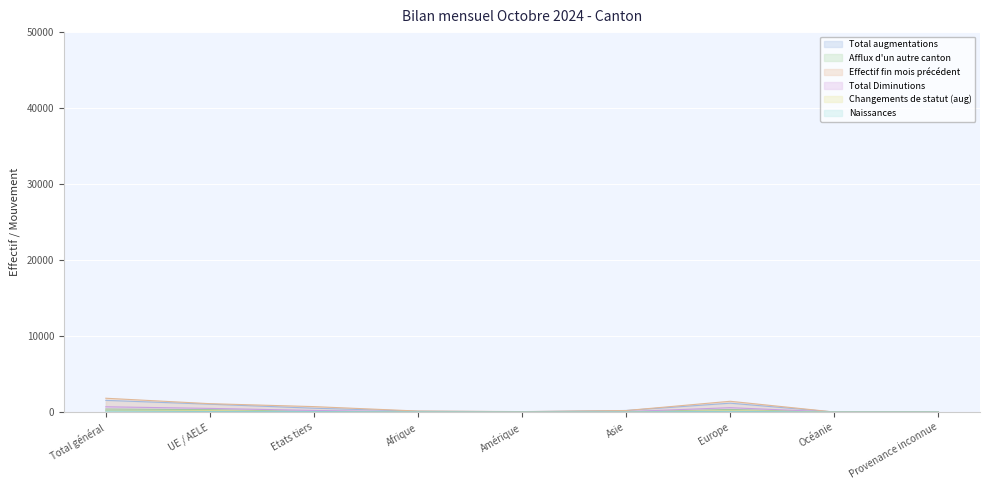

What is the total value across all series at Total général?

4793.7